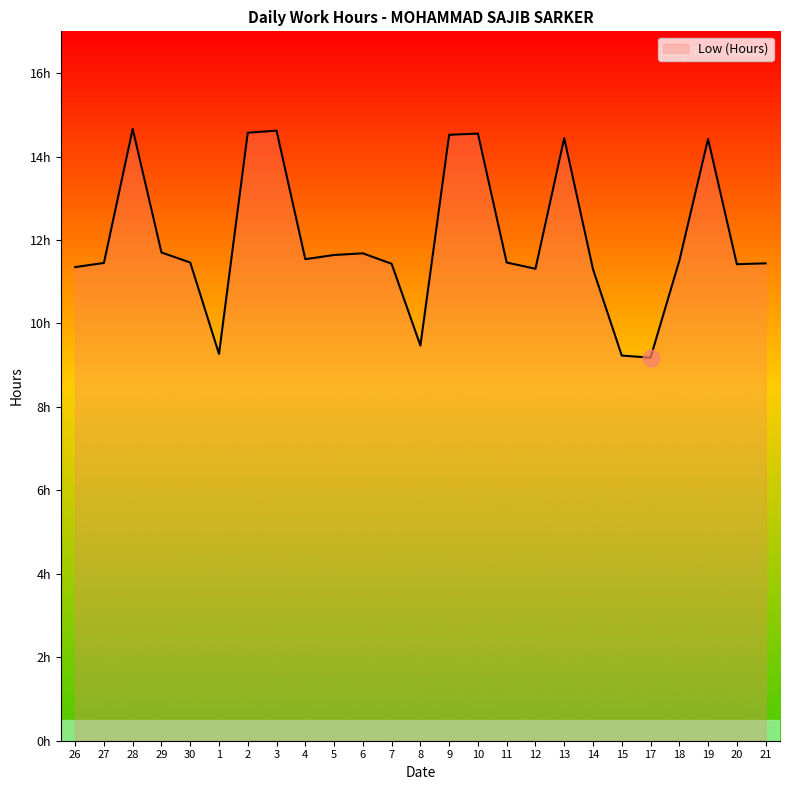

Which label corresponds to the largest value in the chart?

28